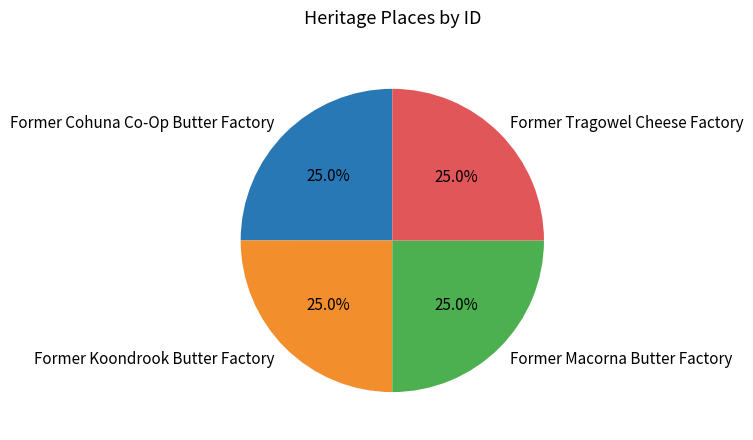

Approximately how many times larger is the value at Former Cohuna Co-Op Butter Factory compared to Former Macorna Butter Factory?

1.0